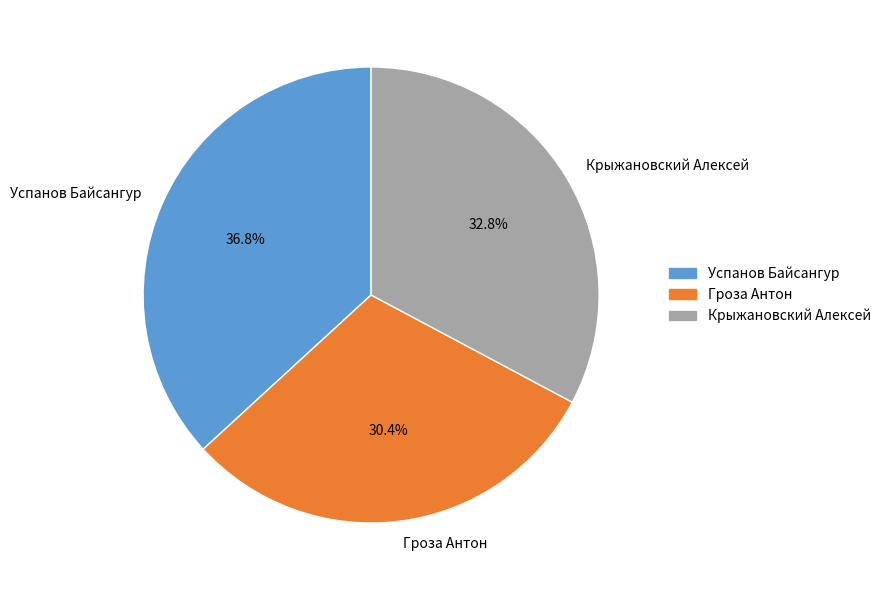

What is the largest slice in the pie chart?

Успанов Байсангур